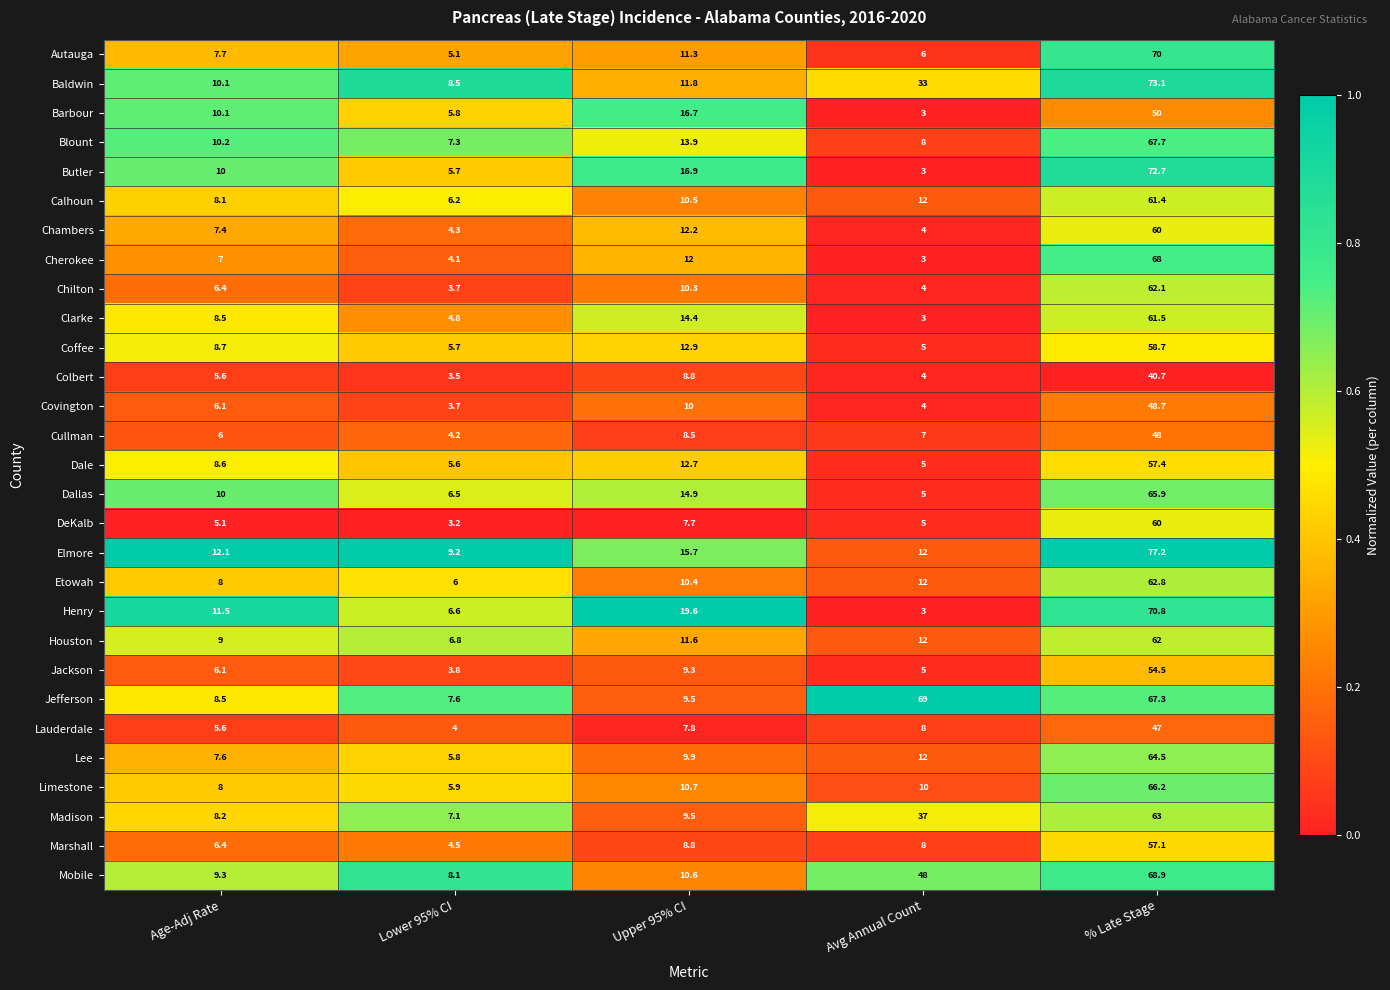

What is the average value of the Dale series?

17.9